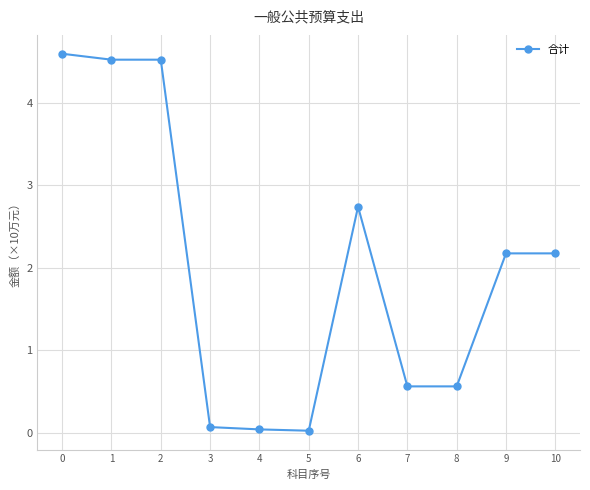

What is the value of the 2nd point from the left?

4.5